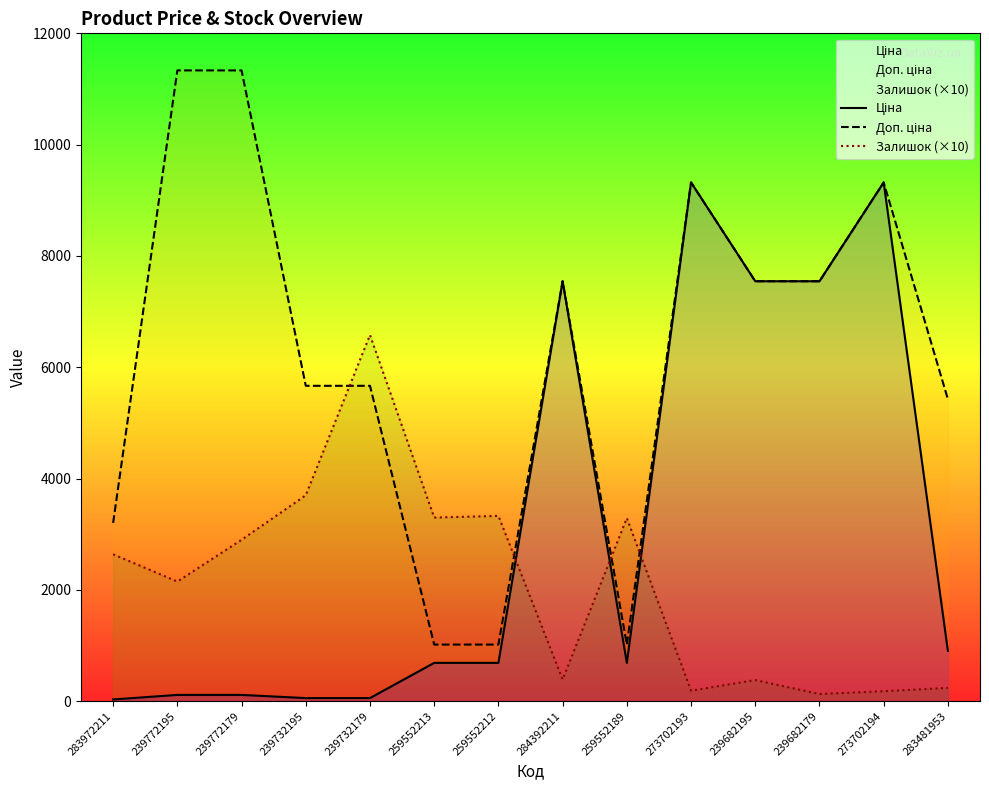

What is the difference between the Ціна values at 259552212 and 239682179?

6856.8